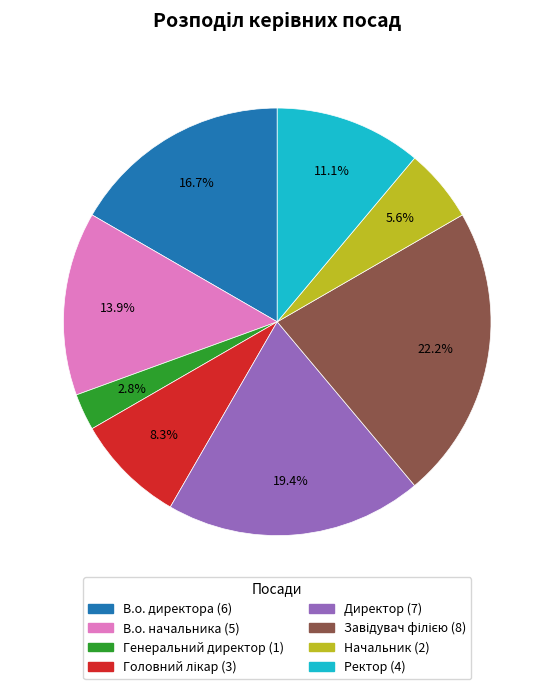

Is the sum of В.о. начальника and Начальник greater than half?

No